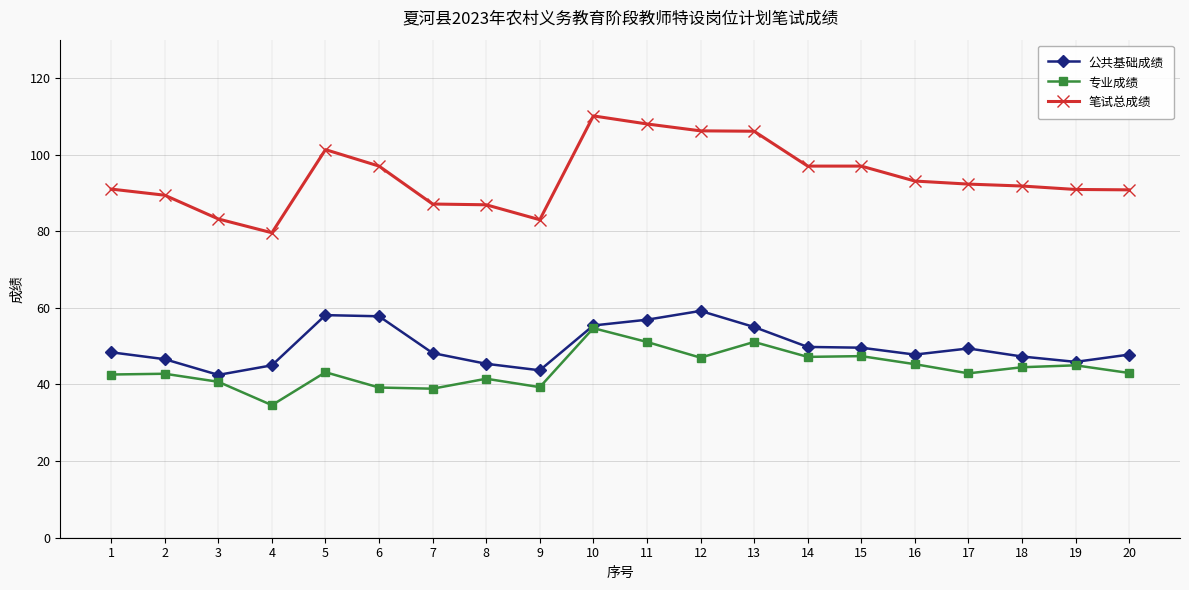

Which series changed the most between 5 and 14?

公共基础成绩